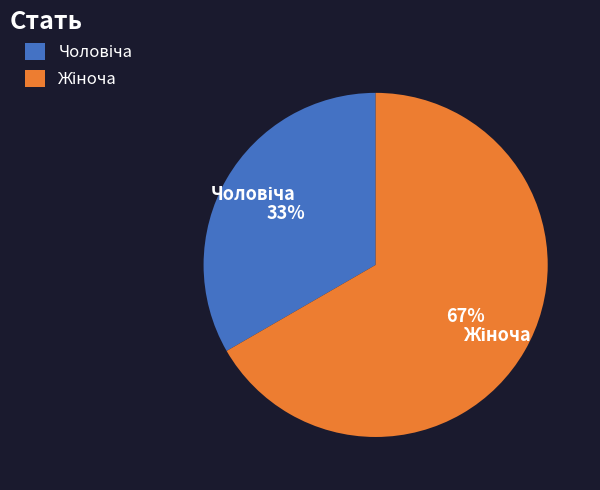

Count the number of slices in the pie.

2